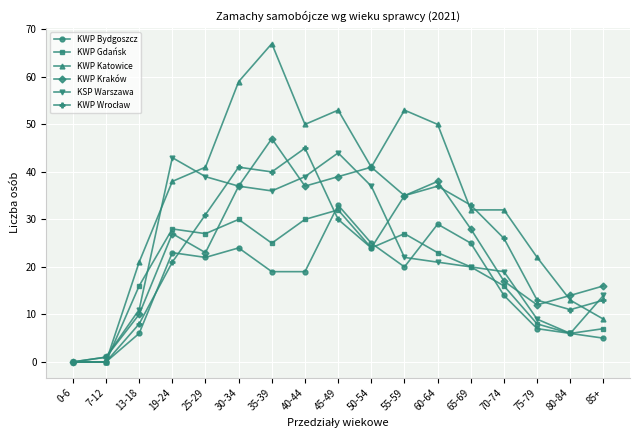

Which series has the largest total across all categories?

KWP Katowice